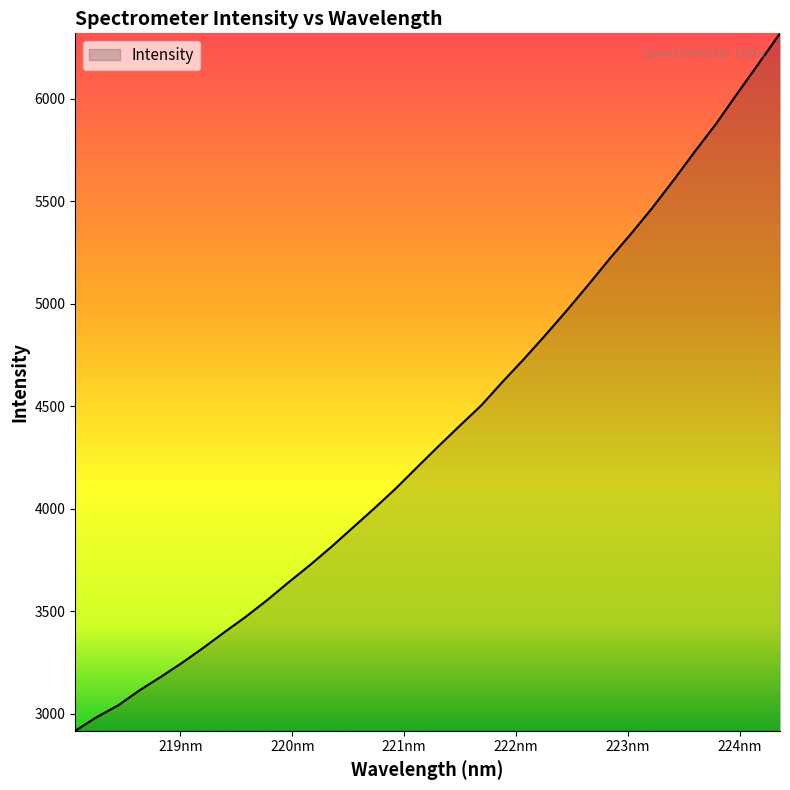

What is the smallest value displayed?

2917.3